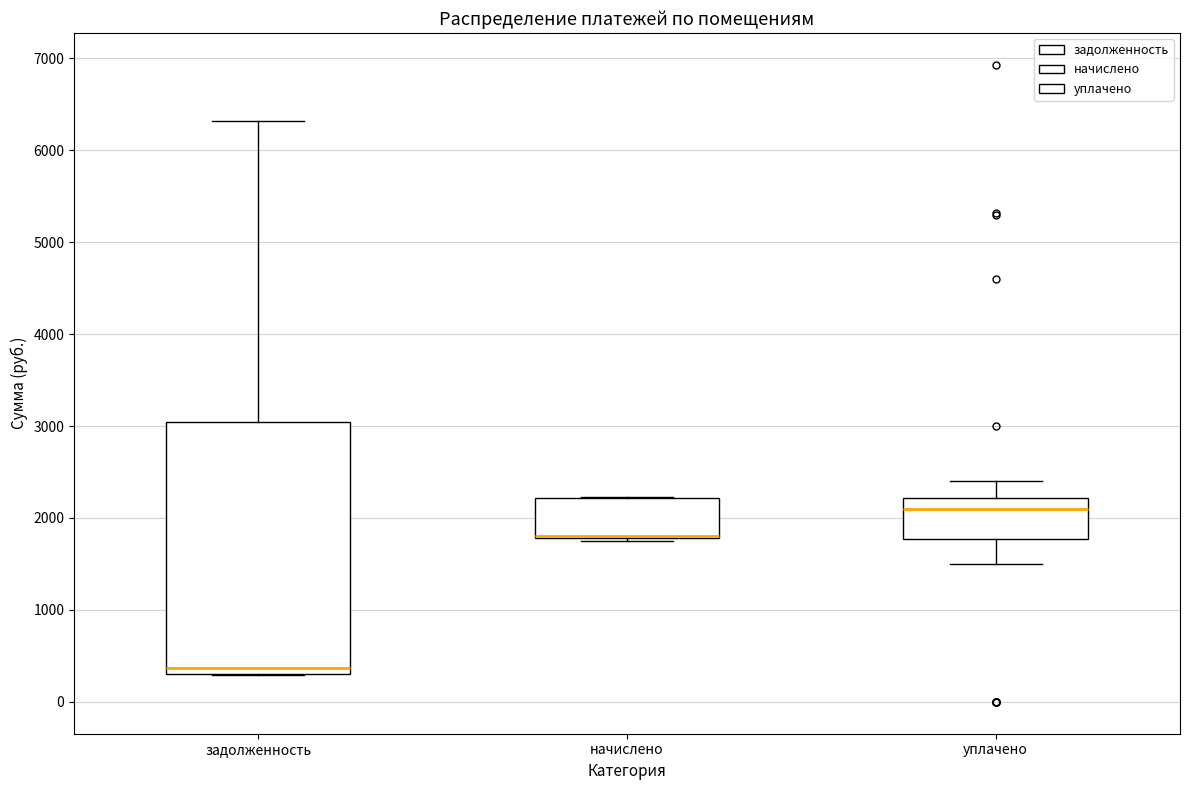

Reading left to right, read every box against the y-axis: the position of its median line, the range the box covers, and the ends of its whiskers. The values are not printed on the chart, so give them approximately, as read against the axis.

задолженность: median 400, box 300 to 3000, whiskers 300 to 6300
начислено: median 1800 (drawn on the box's lower edge), box 1800 to 2200, whiskers 1700 to 2200
уплачено: median 2100, box 1800 to 2200, whiskers 1500 to 2400